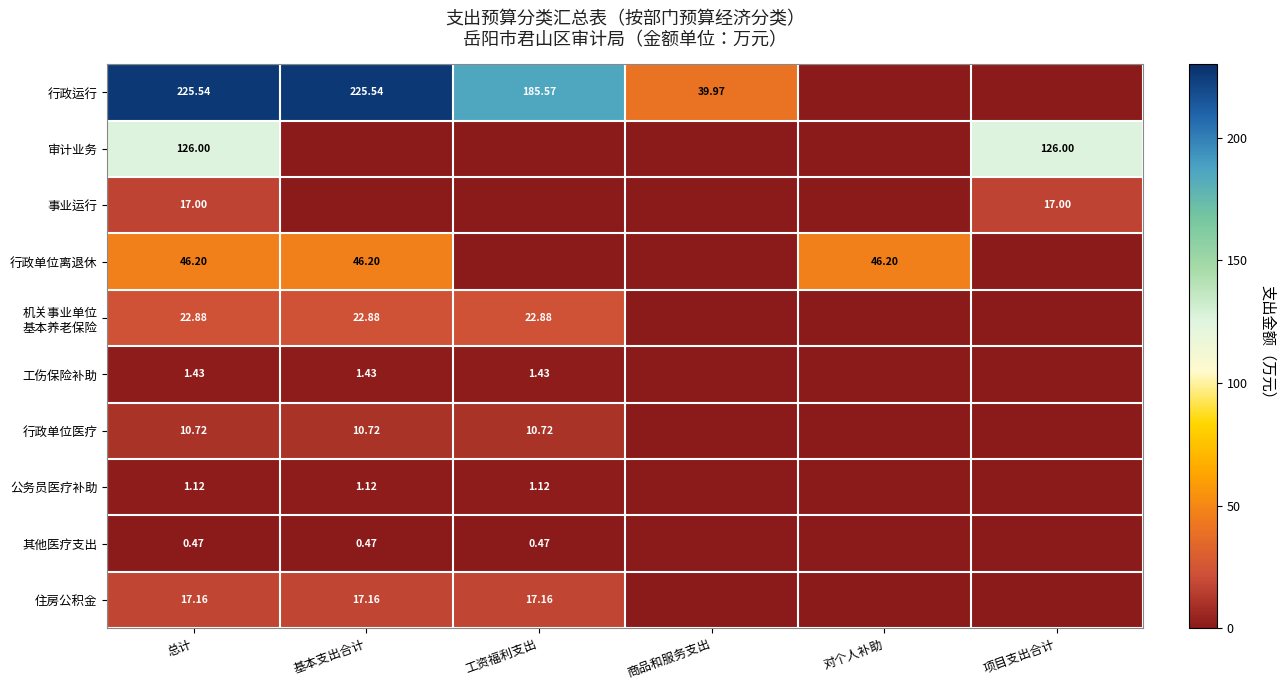

At which category does the chart reach its peak across all series?

总计